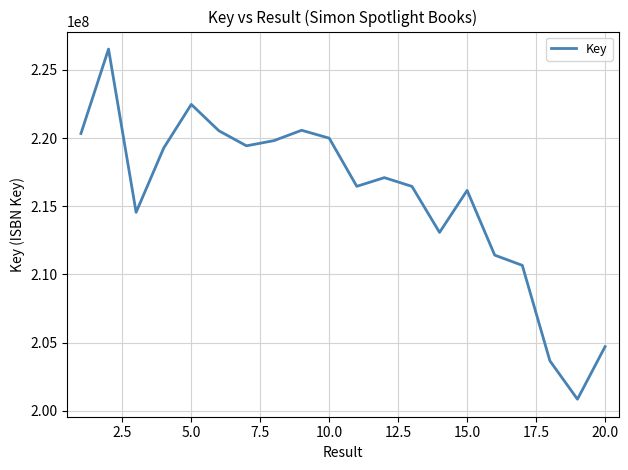

What is the minimum value shown in the chart?

200846622